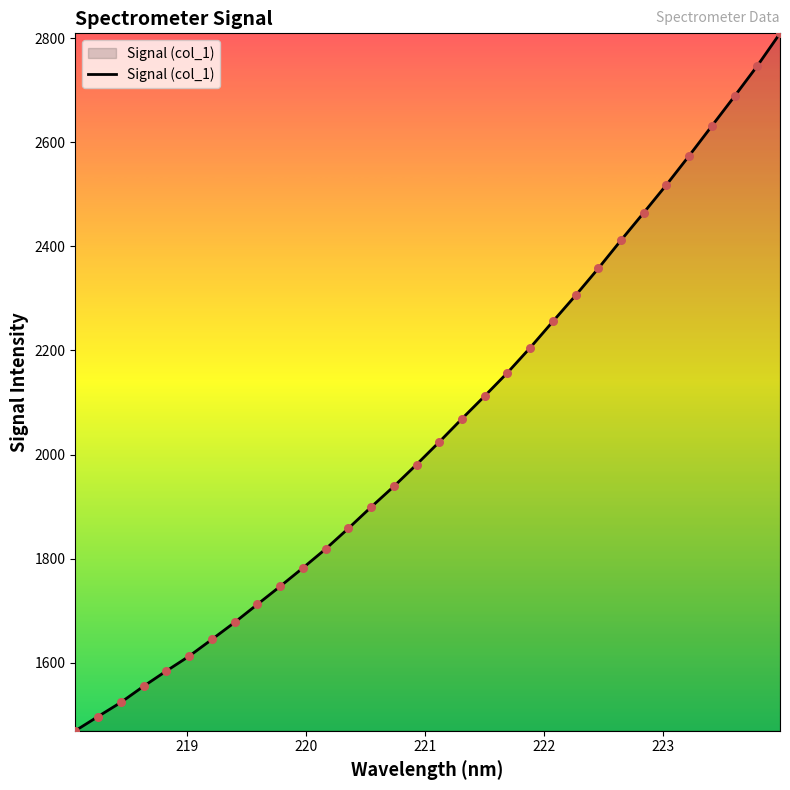

What is the maximum value shown in the chart?

2809.5